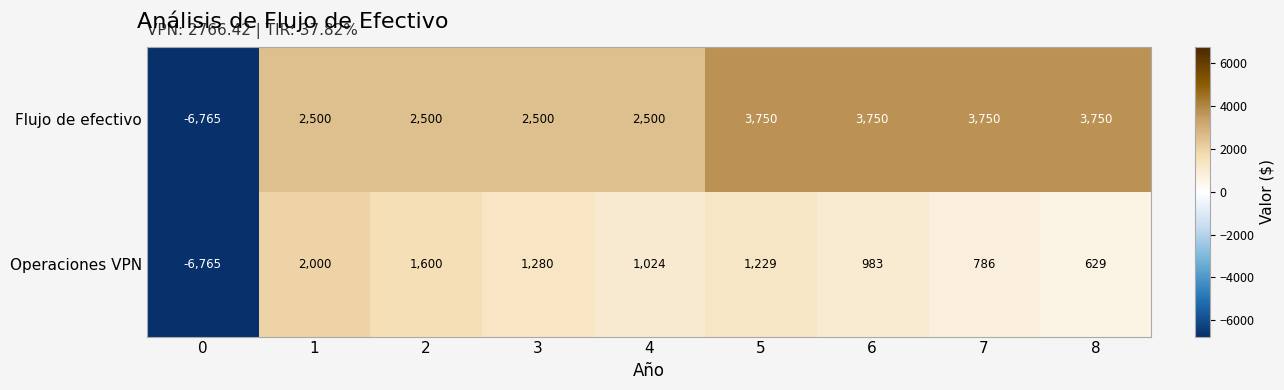

Which series changed the most between 3 and 5?

Flujo de efectivo